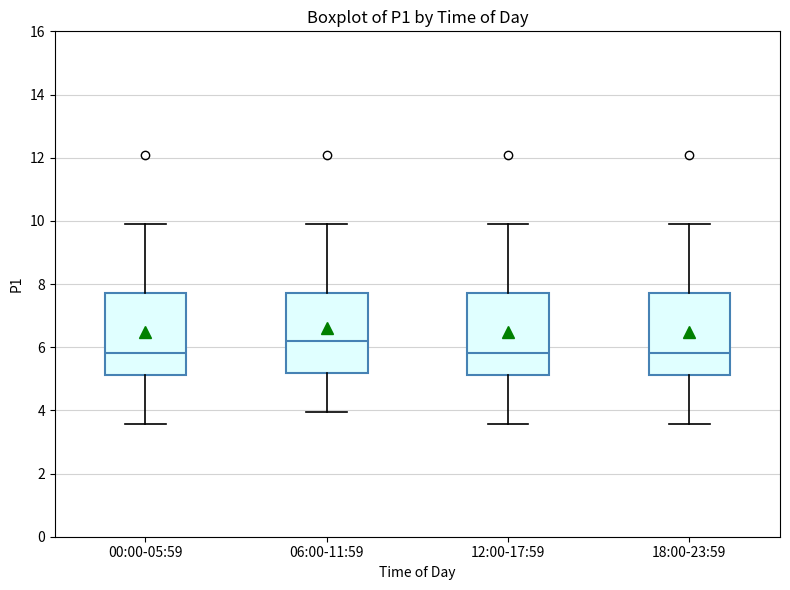

Where is the upper edge of the box for 00:00-05:59 on the y-axis? The values are not printed on the chart, so give them approximately, as read against the axis.

7.8